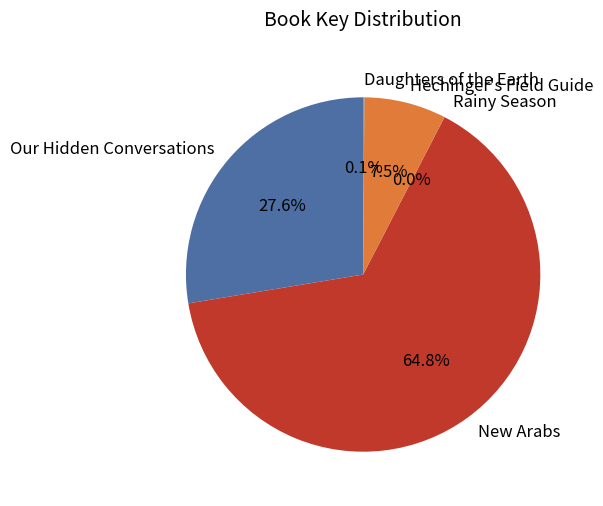

What is the ratio of the value at Hechinger's Field Guide to the value at Our Hidden Conversations?

0.3